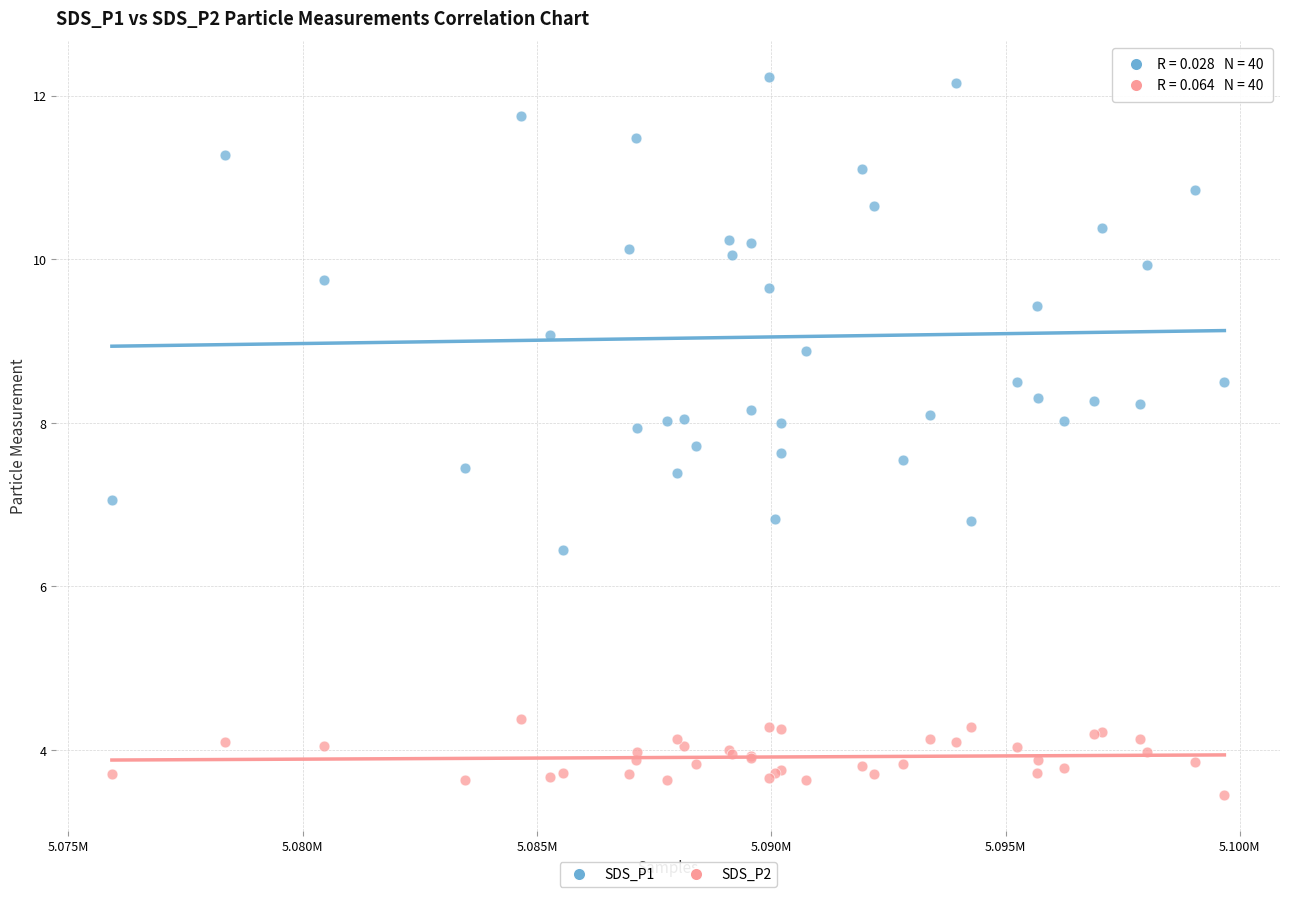

In the SDS_P2 series, what Y value is closest to 3?

3.5